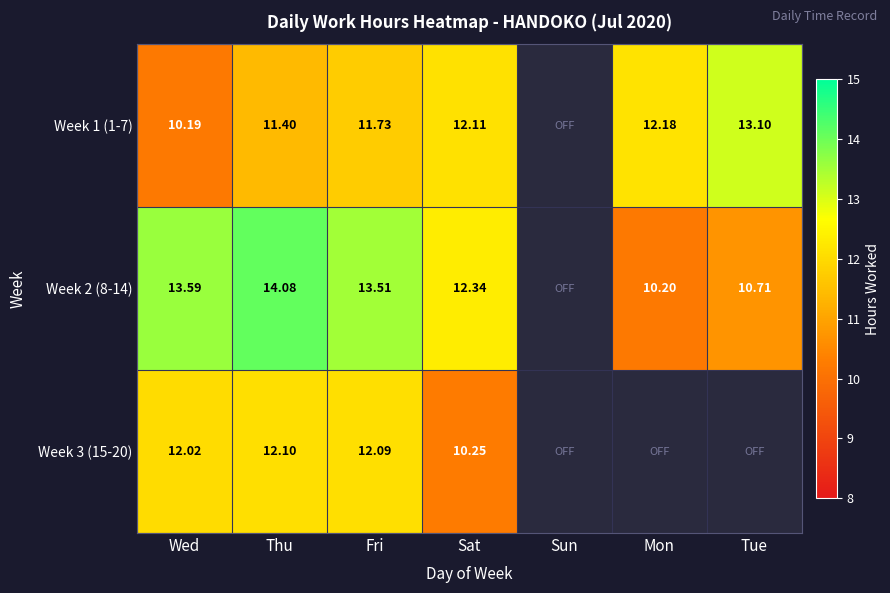

Is it true that Week 2 (8-14) equals 12.3 at Sat?

True